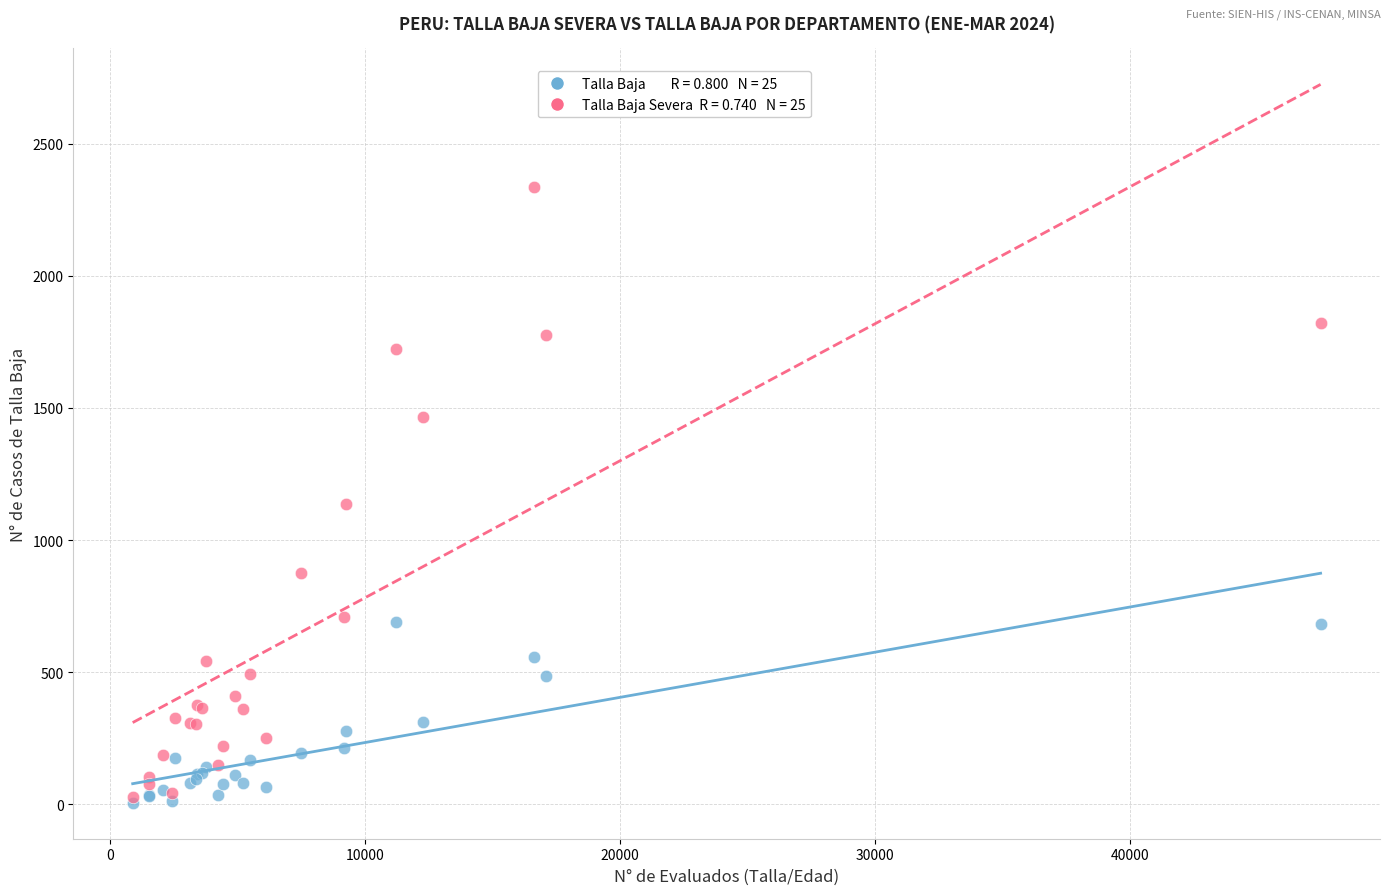

Across all series, what Y value is closest to 1171?

1136